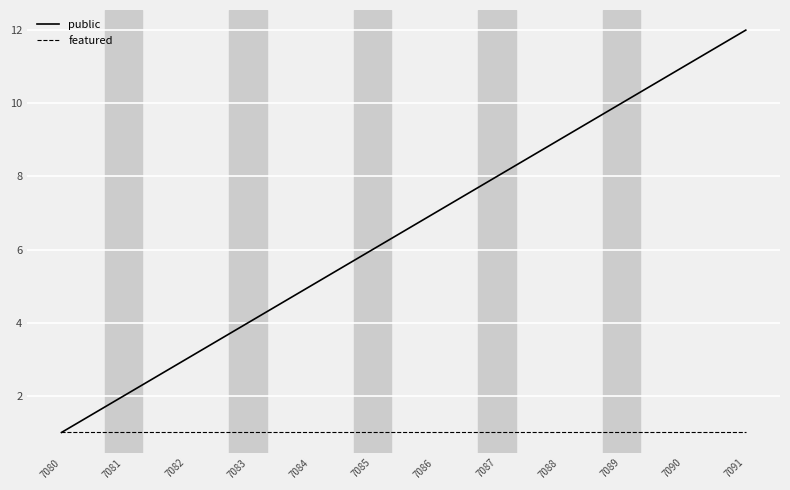

What is the total value across all series at 7082?

4